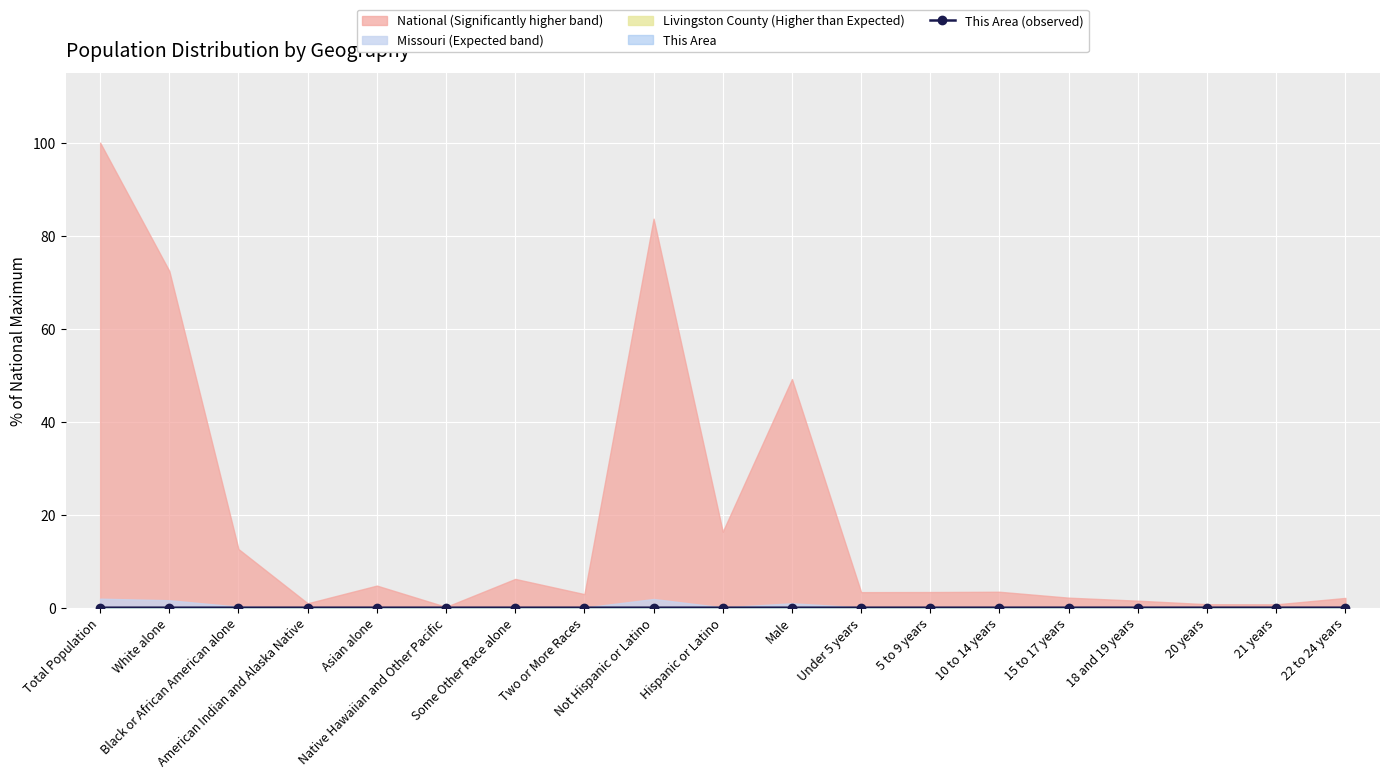

Between Not Hispanic or Latino and 5 to 9 years, which is larger?

Not Hispanic or Latino